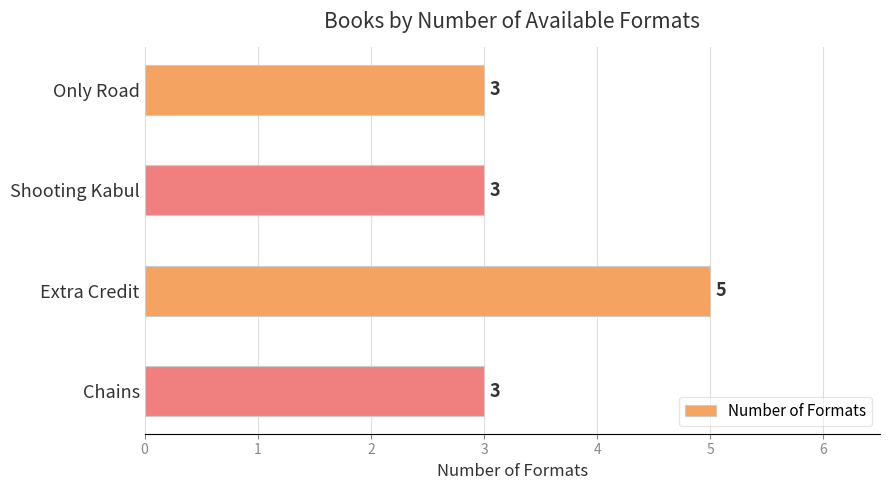

What is the difference between the maximum and minimum values?

2